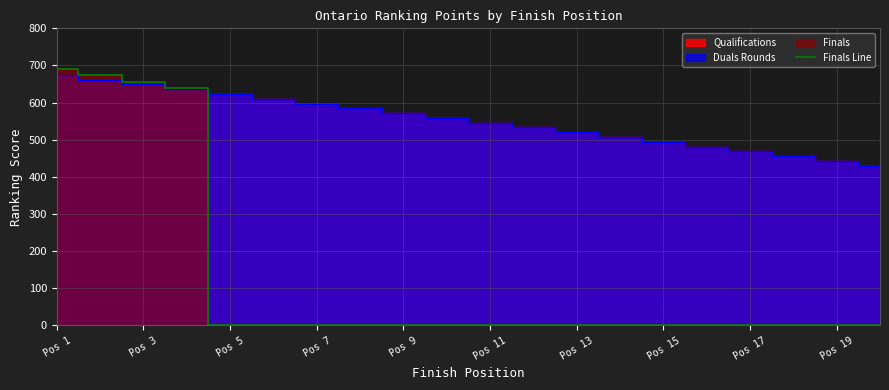

The value of Finals Line at Pos 7 is 0.0. True or false?

True